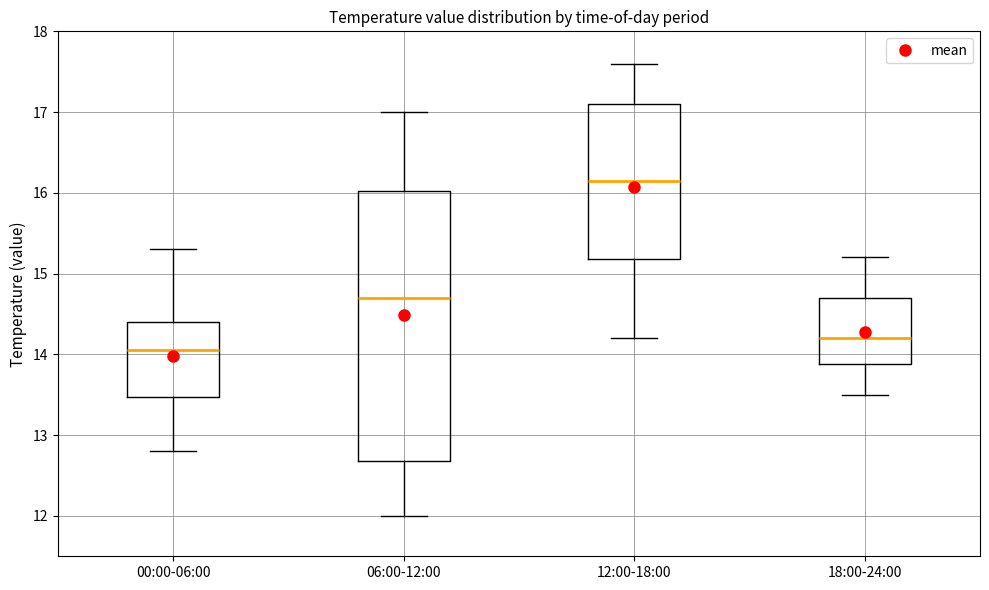

Comparing the boxes themselves (not the whiskers), which one is the tallest?

06:00-12:00